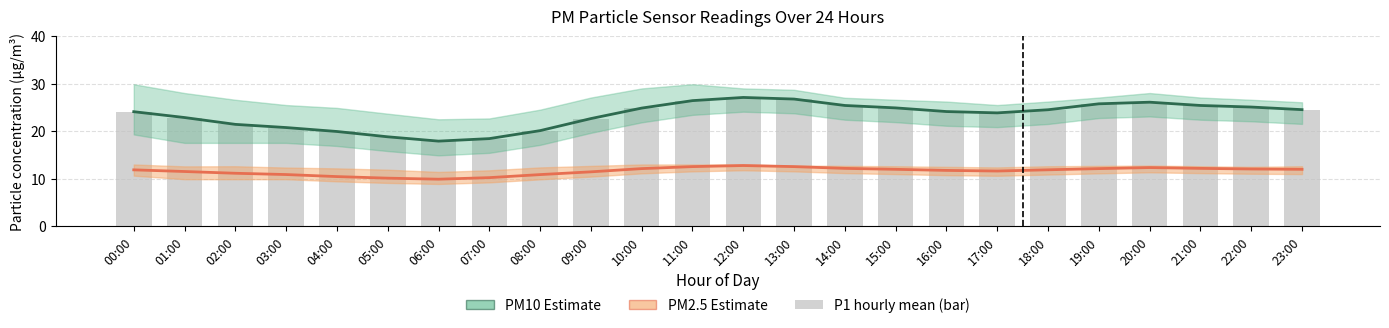

How many data points in P1 (PM10 Estimate) are above 24?

14